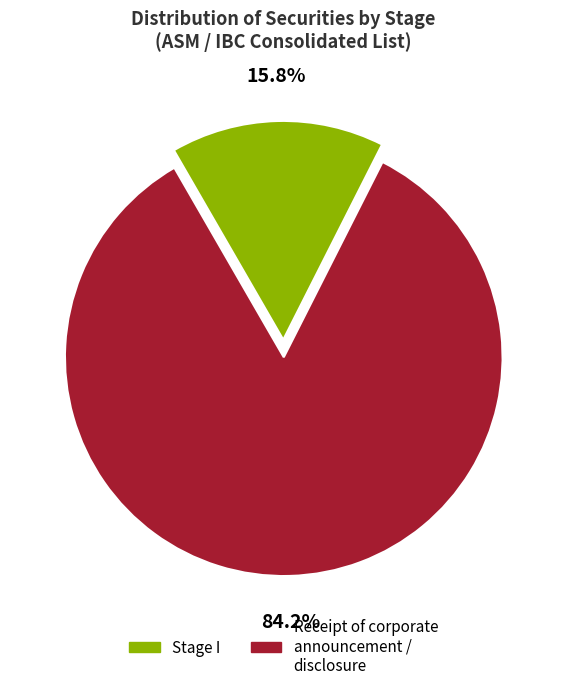

Which has a higher value, Receipt of corporate announcement / disclosure or Stage I?

Receipt of corporate announcement / disclosure